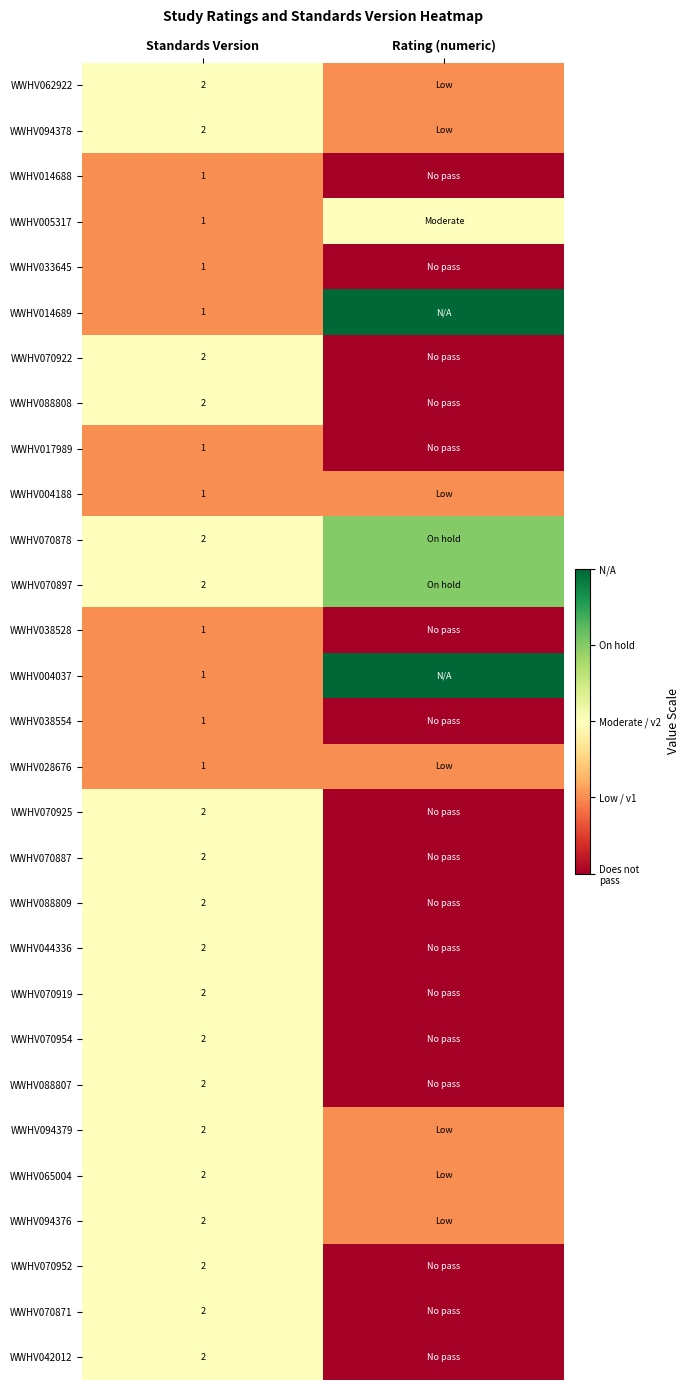

The WWHV044336 series shows 1 at Standards Version. True or false?

False